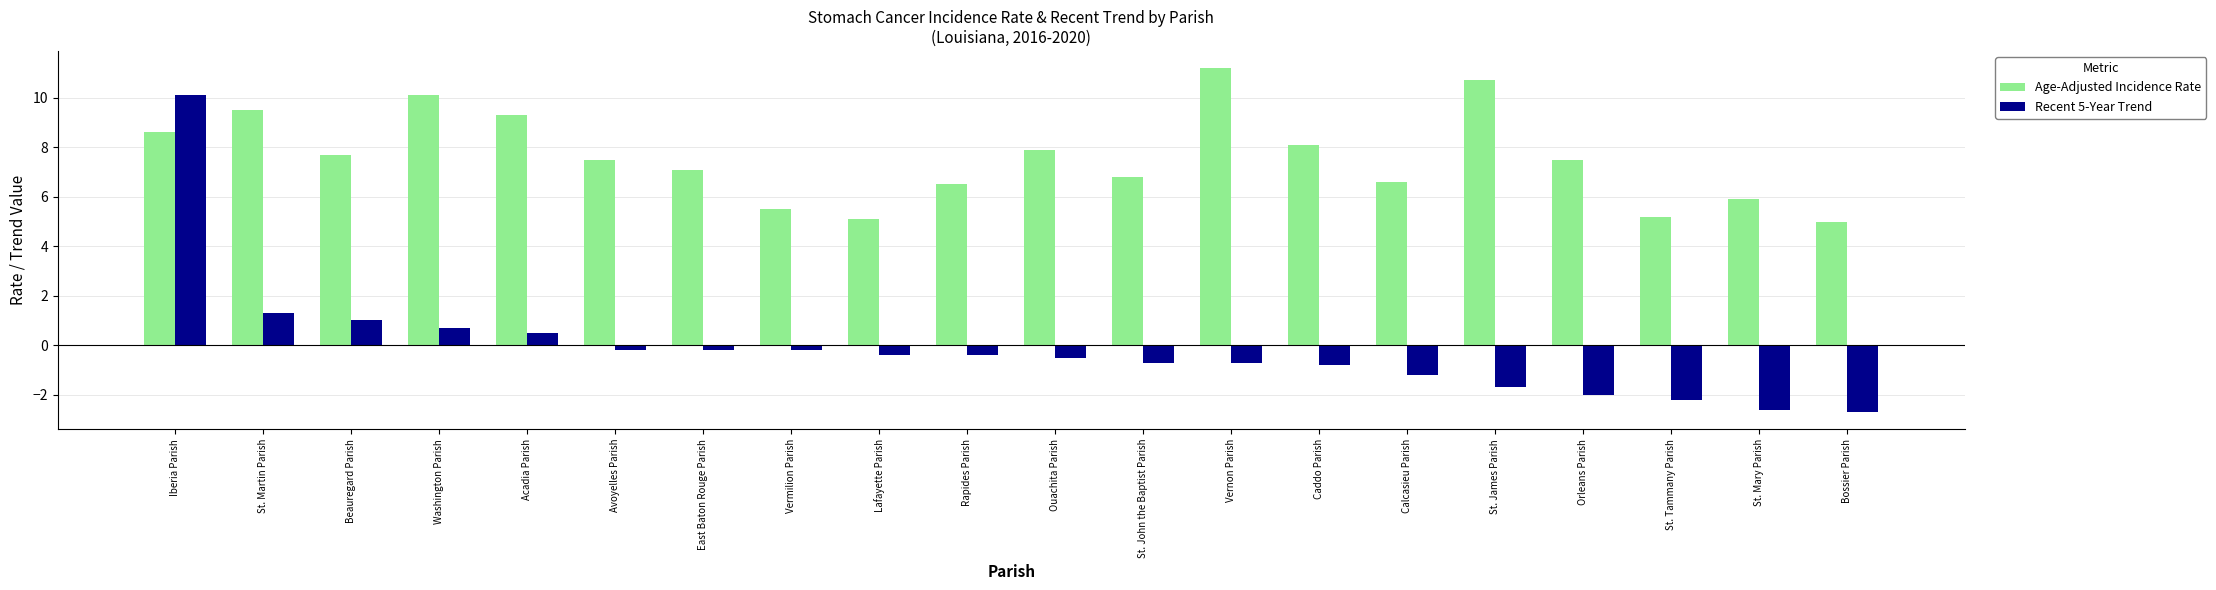

What is the sum of the Recent 5-Year Trend values at East Baton Rouge Parish and St. James Parish?

-1.9